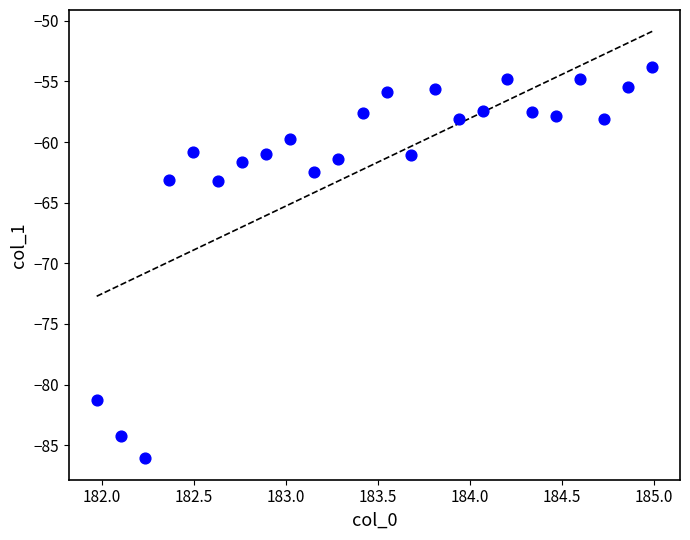

What is the range of X values (max minus min)?

3.0